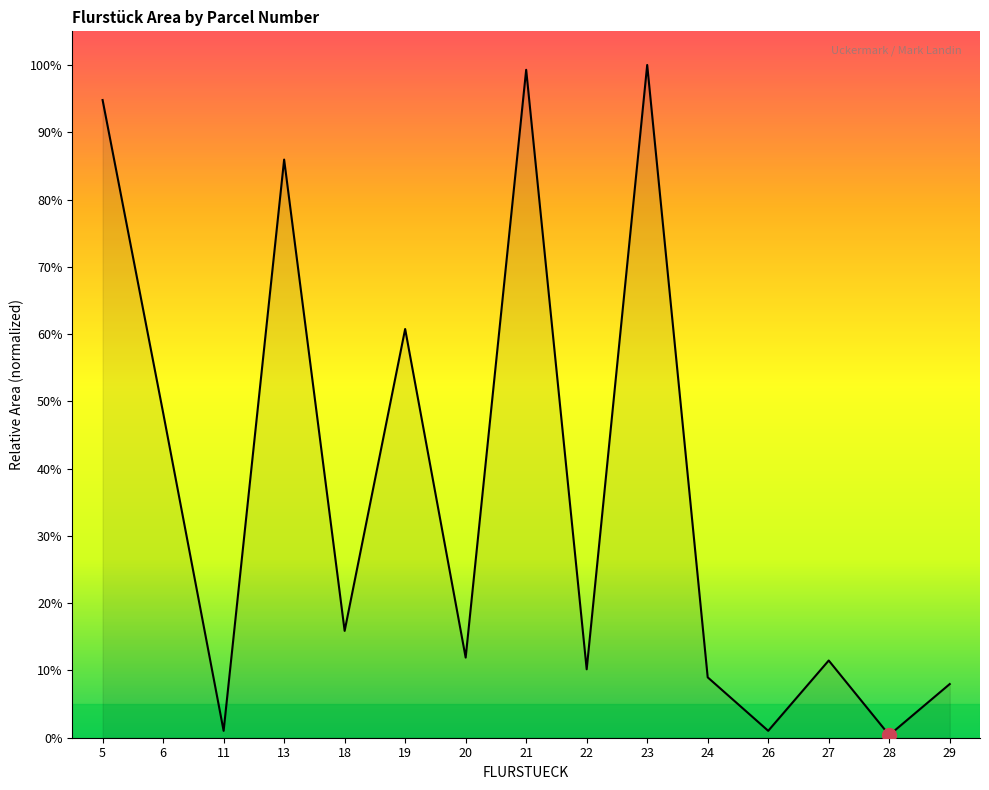

What is the maximum value shown in the chart?

100.0